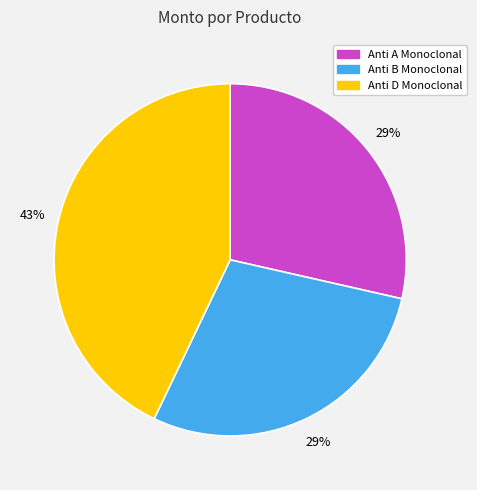

What is the largest slice in the pie chart?

Anti D Monoclonal